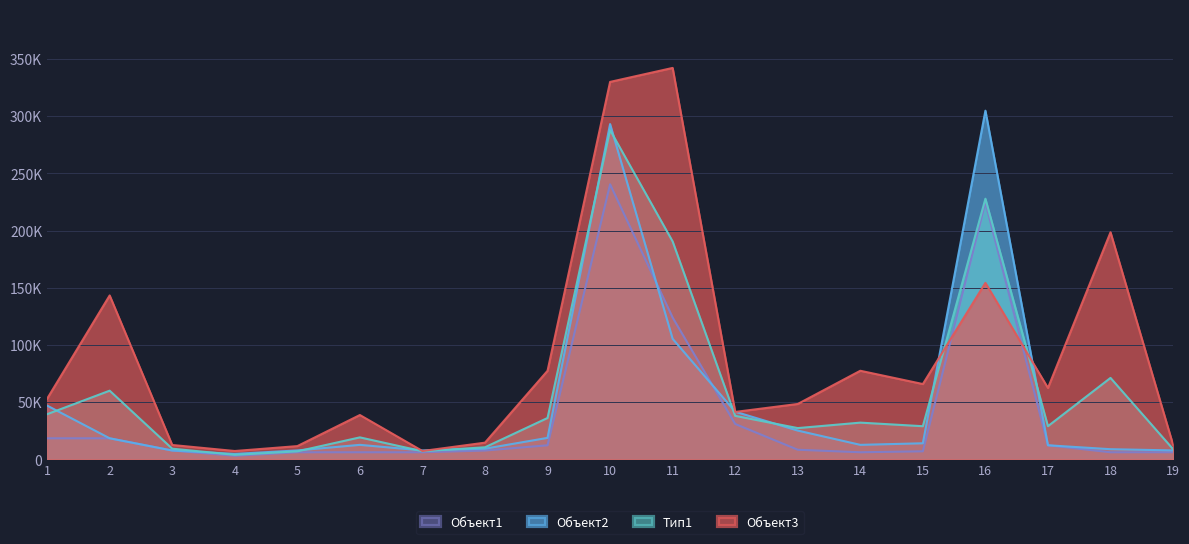

Reading left to right, list all the values displayed in this chart.

Объект3: 1=52901.4	2=143226.1	3=12465.6	4=7202.7	5=11486.1	6=38669.8	7=7202.7	8=14506.9	9=77337.2	10=329937.4	11=342162.2	12=41373.2	13=48331.6	14=77366.7	15=65757.9	16=154227.0	17=62327.8	18=198464.2	19=12655.1
Тип1: 1=39382.0	2=59953.2	3=9243.2	4=3856.8	5=6909.6	6=19120.3	7=7007.3	8=10459.6	9=36079.8	10=287803.1	11=190442.6	12=37930.4	13=27238.4	14=32019.3	15=28887.4	16=227795.8	17=28916.7	18=71118.4	19=8824.8
Объект2: 1=46927.9	2=18316.8	3=7632.0	4=4660.8	5=7713.6	6=12585.6	7=7713.6	8=9240.0	9=18691.2	10=293072.9	11=105293.7	12=41569.0	13=25064.6	14=12585.6	15=13959.3	16=304780.2	17=12211.2	18=8785.6	19=7713.6
Объект1: 1=18316.8	2=18316.8	3=7632.0	4=3052.8	5=6105.6	6=6105.6	7=6105.6	8=7632.0	9=12211.2	10=240398.9	11=123871.7	12=30849.0	13=8318.9	14=6105.6	15=6945.1	16=224380.2	17=12211.2	18=6105.6	19=6105.6